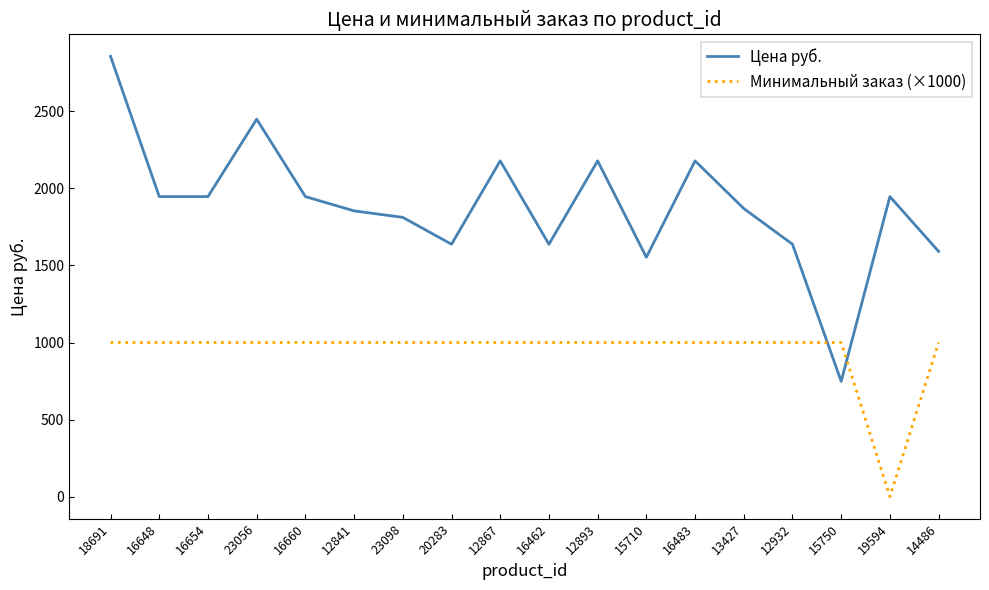

The value of Цена руб. at 15750 is 748.0. True or false?

True